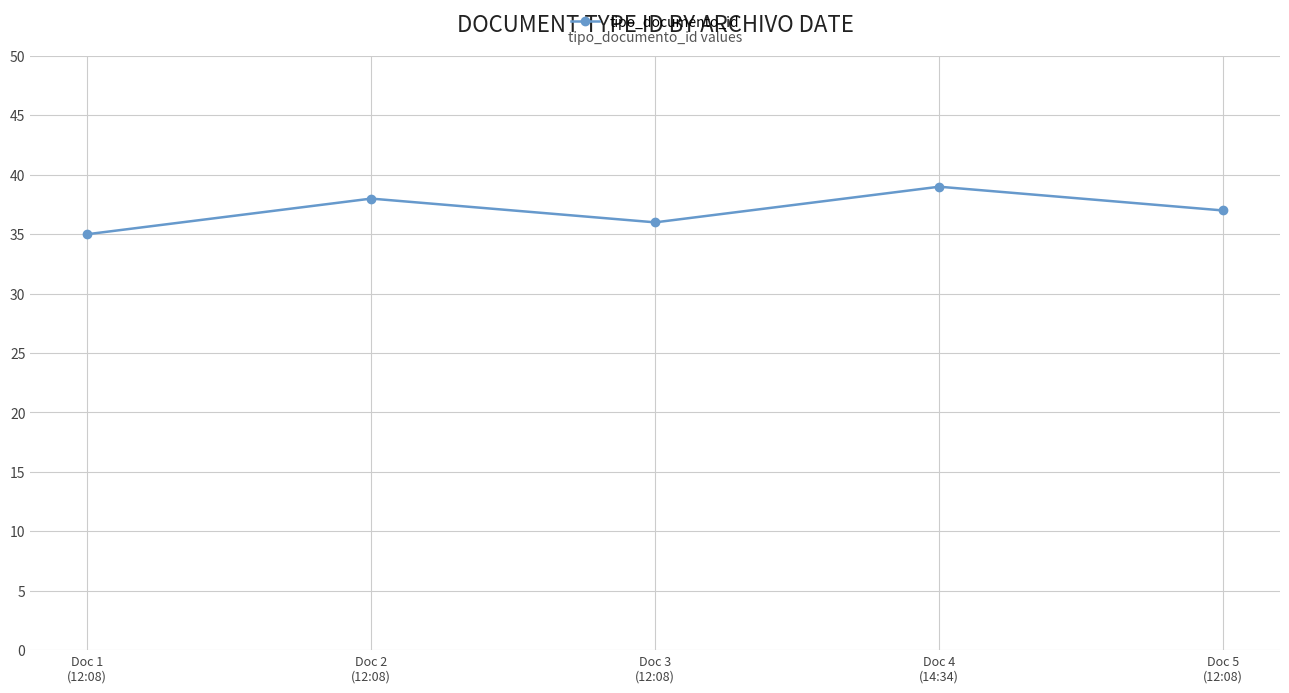

List the labels in order of value, largest first.

Doc 4
(14:34), Doc 2
(12:08), Doc 5
(12:08), Doc 3
(12:08), Doc 1
(12:08)